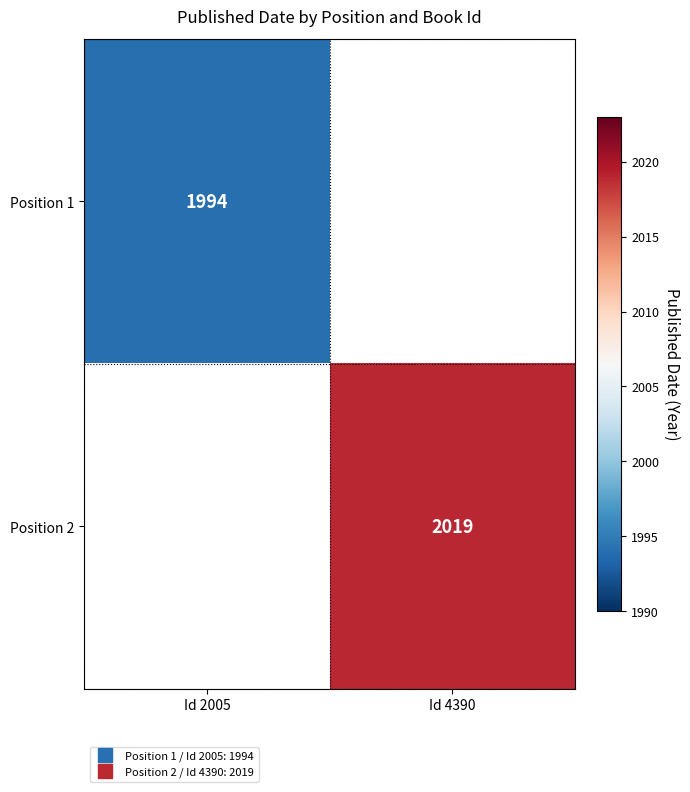

Count the number of data series in this chart.

2